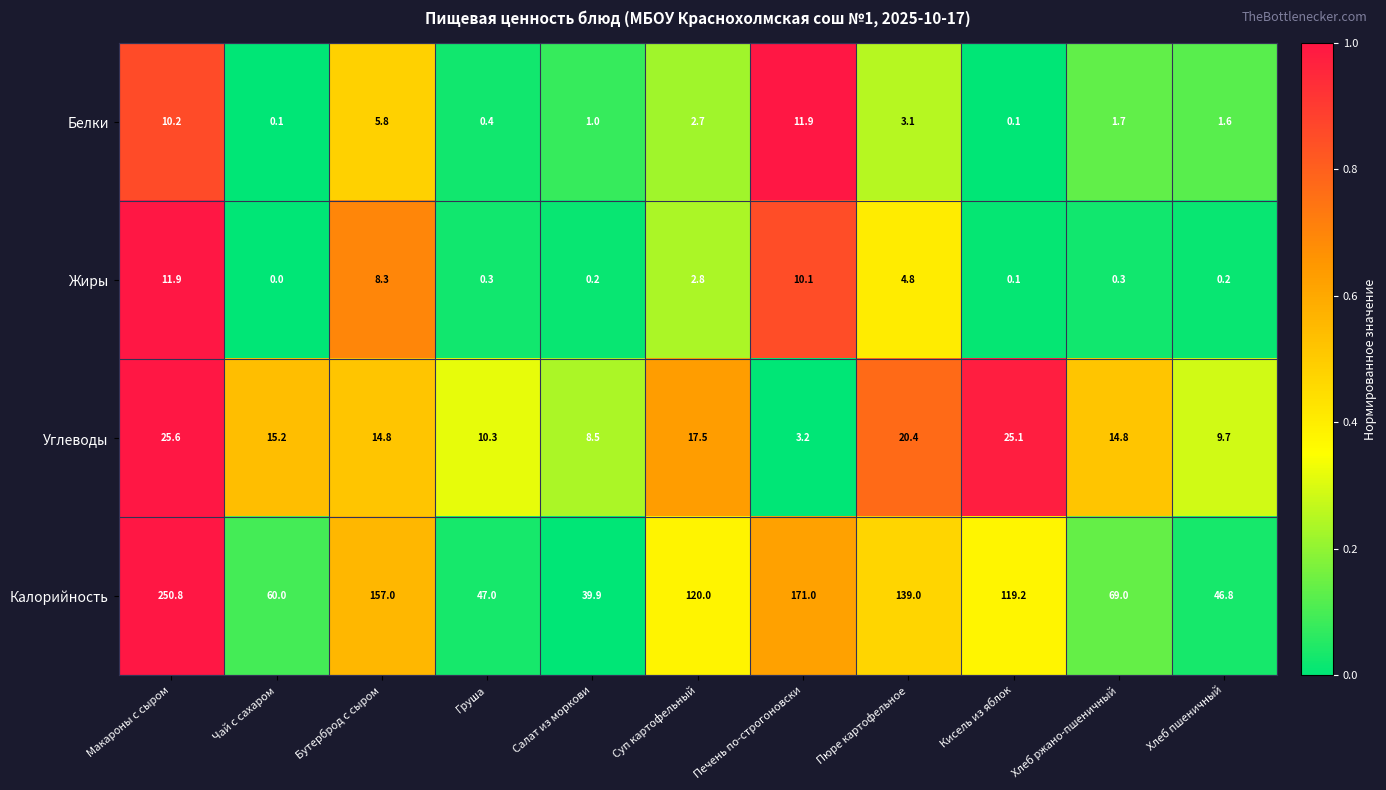

Count the number of categories in the chart.

11